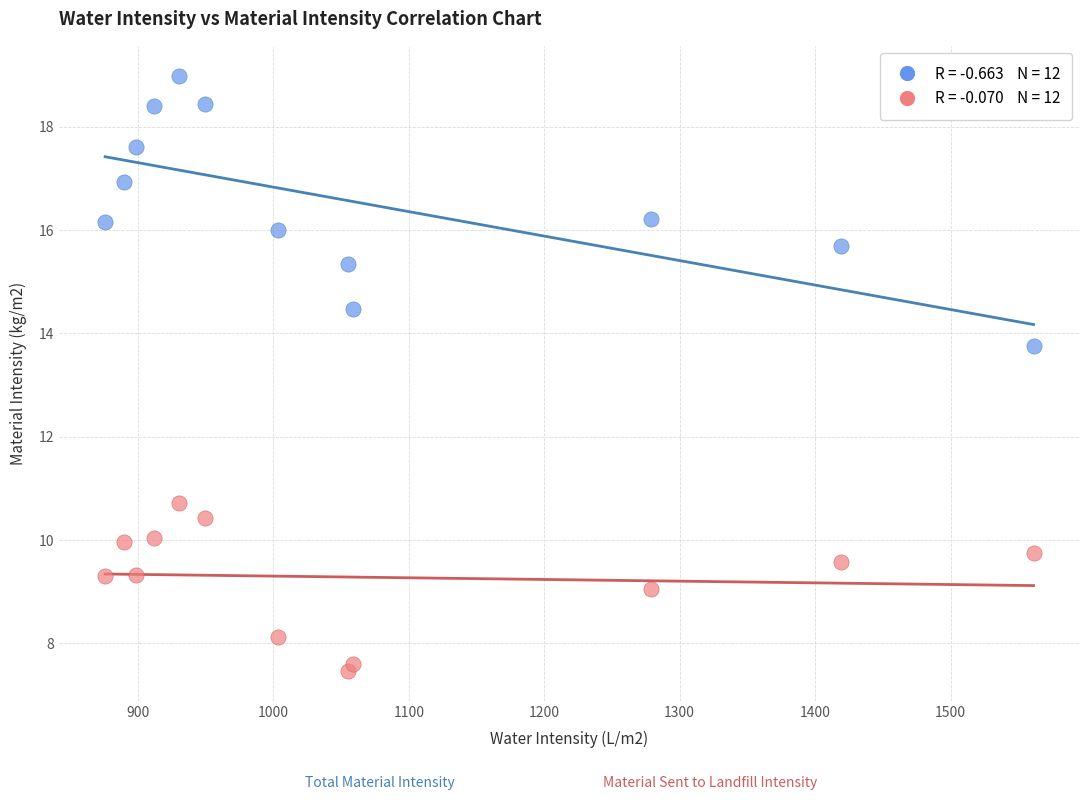

Across all data points, what is the range of X values (max minus min)?

685.5